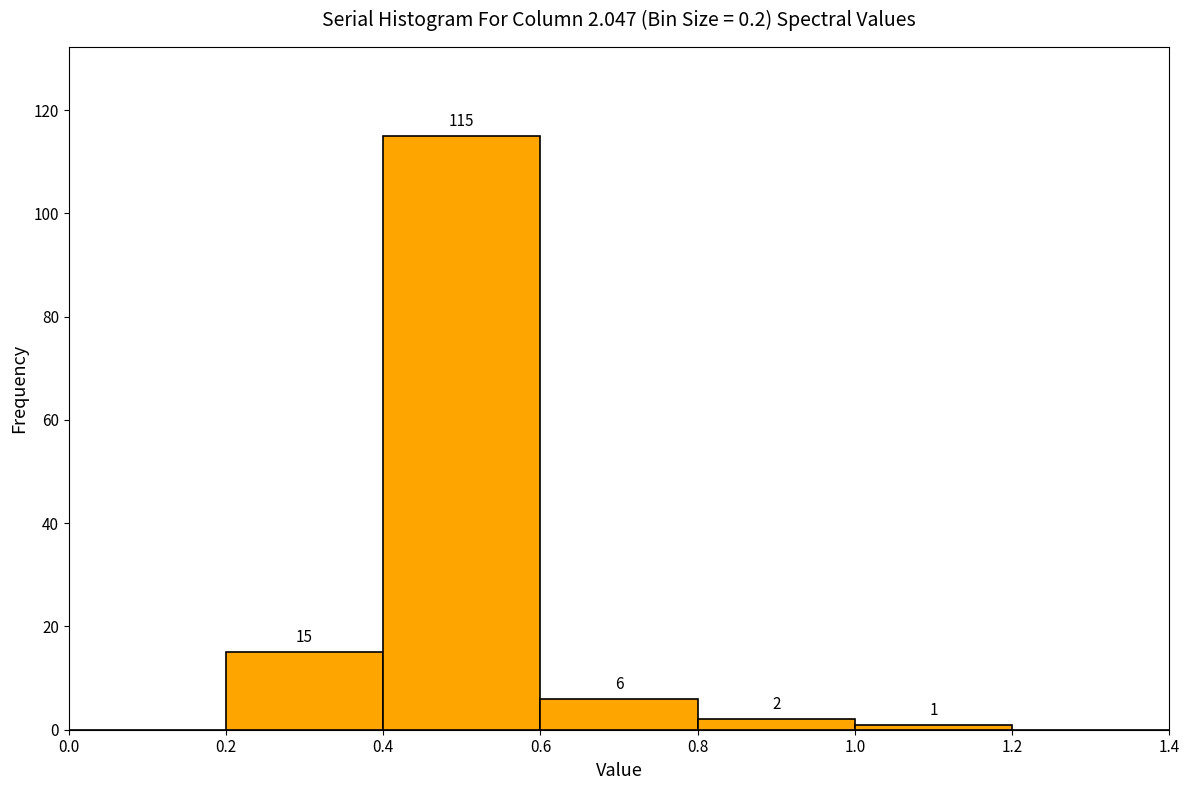

Over which range of the x-axis is the bar tallest?

0.4 to 0.6